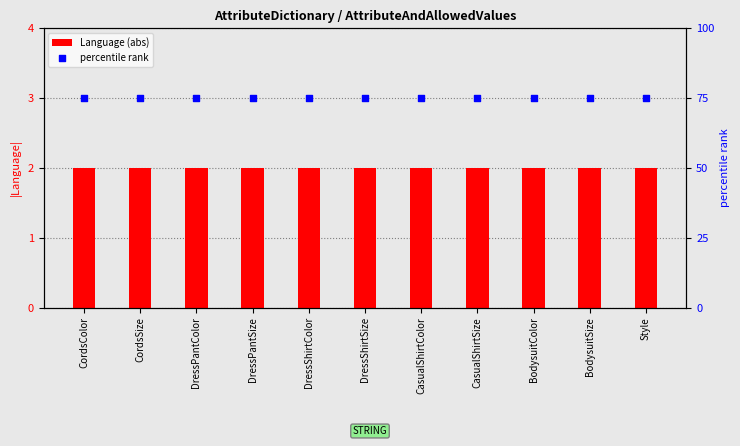

Which series has the largest total across all categories?

percentile rank